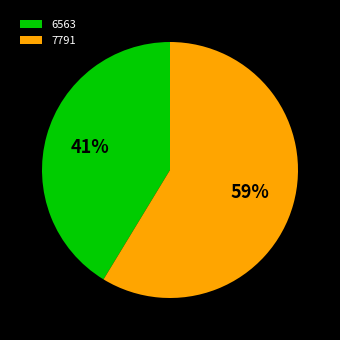

Is the sum of 6563 and 7791 greater than half?

Yes